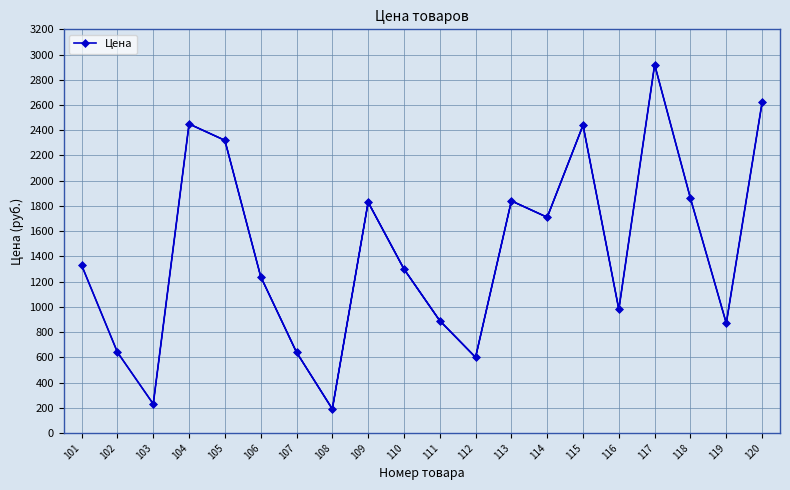

Reading left to right, what are all the values shown in this chart?

101=1330	102=640	103=230	104=2450	105=2320	106=1240	107=640	108=190	109=1830	110=1300	111=890	112=600	113=1840	114=1710	115=2440	116=980	117=2920	118=1860	119=870	120=2620